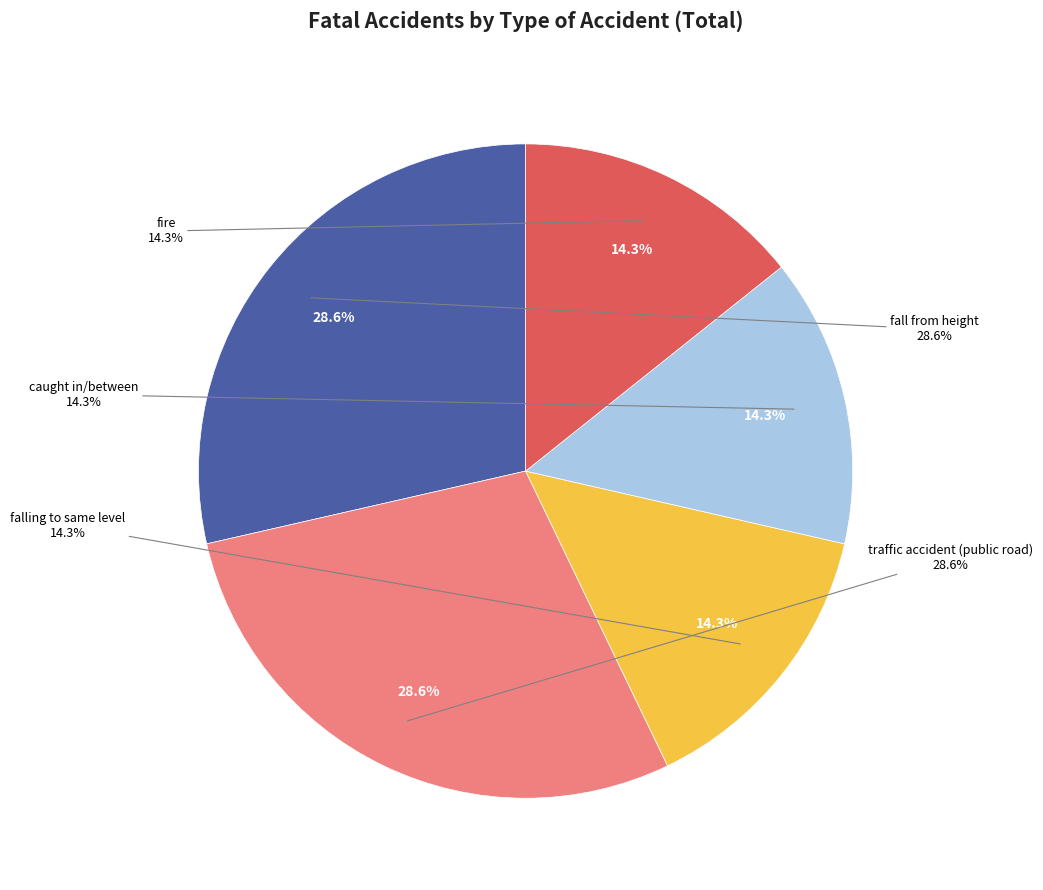

The caught in/between slice represents 28% of the pie. True or false?

False